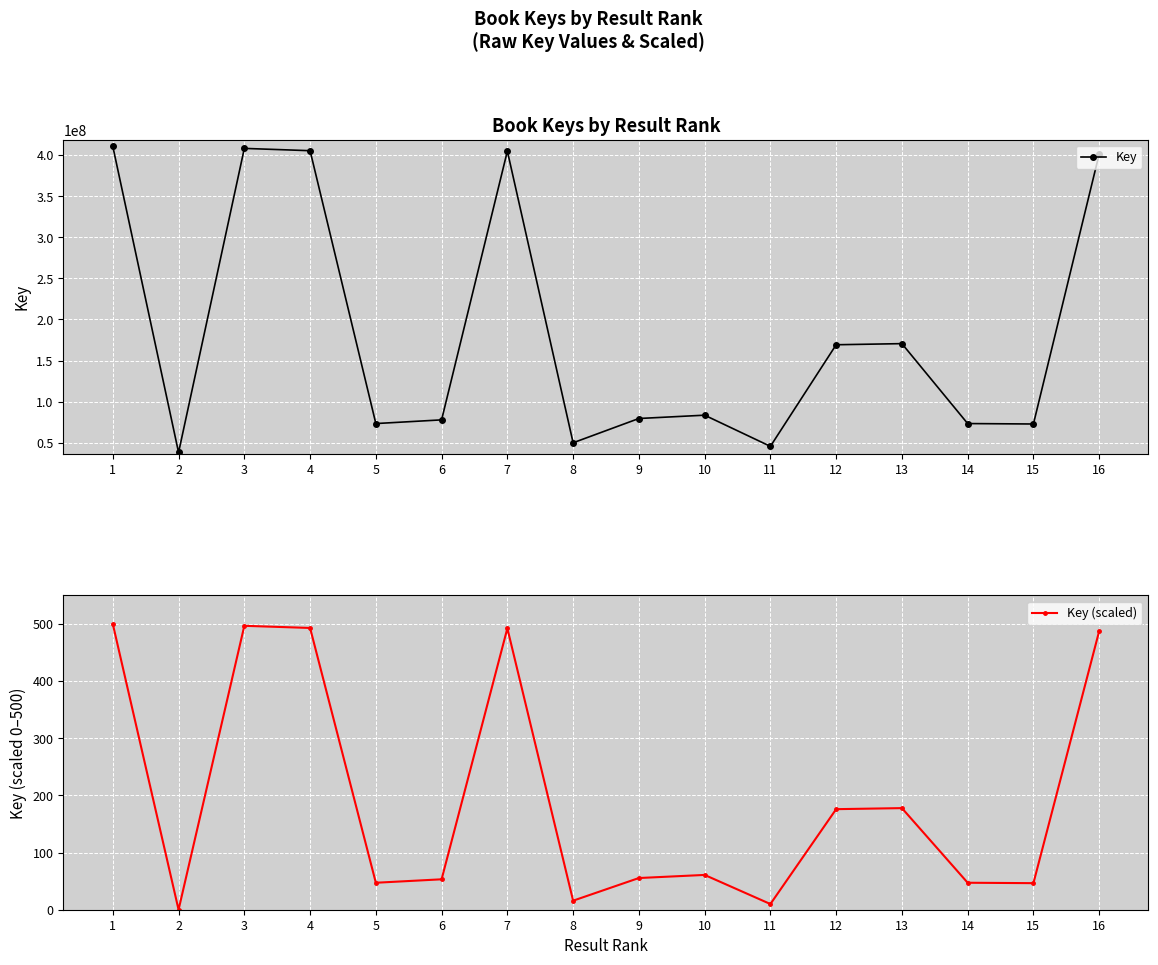

Rank the series by their average value, from lowest to highest.

Key (scaled), Key